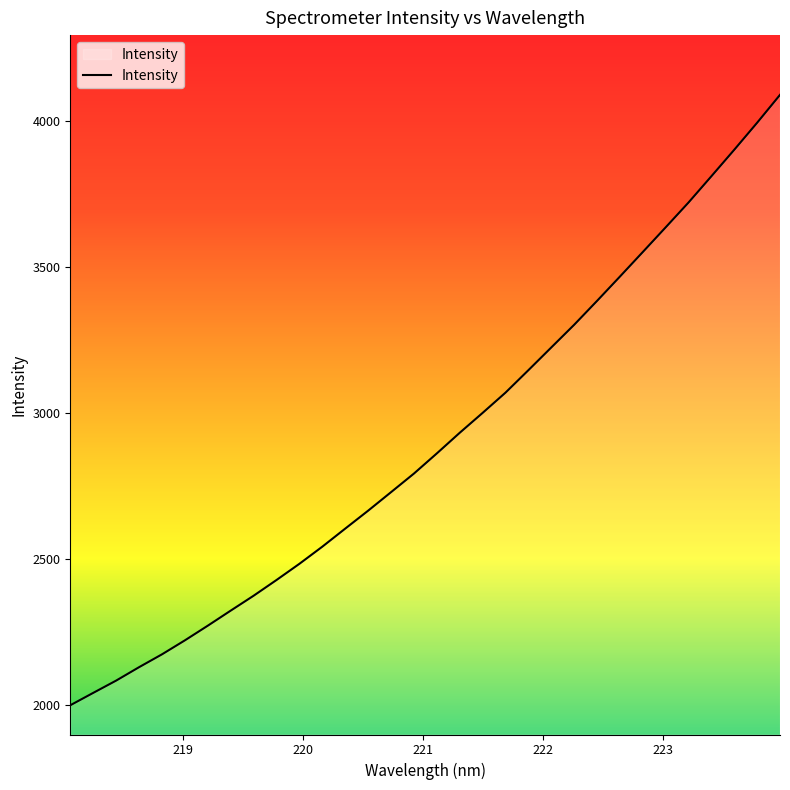

What is the smallest value displayed?

2000.2